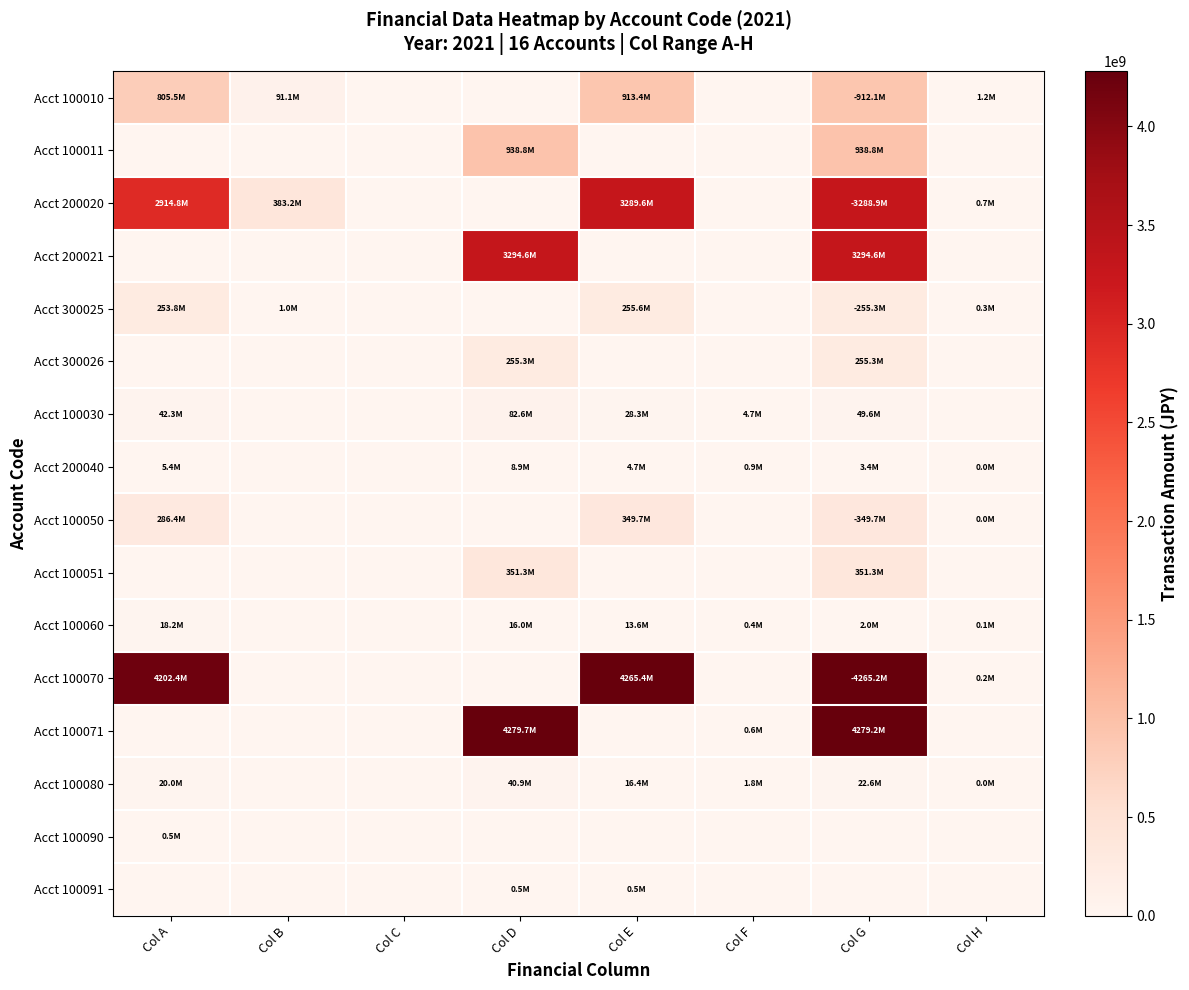

Reading right to left, what are all the values shown in this chart?

Acct 100010: Col H=1213256	Col G=912144327	Col F=0	Col E=913357583	Col D=0	Col C=0	Col B=91146000	Col A=805456000
Acct 100011: Col H=0	Col G=938836468	Col F=0	Col E=0	Col D=938836468	Col C=0	Col B=0	Col A=0
Acct 200020: Col H=703021	Col G=3288899931	Col F=0	Col E=3289602952	Col D=0	Col C=0	Col B=383194000	Col A=2914750000
Acct 200021: Col H=0	Col G=3294584158	Col F=0	Col E=0	Col D=3294584158	Col C=0	Col B=0	Col A=0
Acct 300025: Col H=345803	Col G=255293566	Col F=0	Col E=255639369	Col D=0	Col C=0	Col B=1047000	Col A=253847000
Acct 300026: Col H=0	Col G=255293566	Col F=0	Col E=0	Col D=255293566	Col C=0	Col B=0	Col A=0
Acct 100030: Col H=0	Col G=49646751	Col F=4692767	Col E=28259924	Col D=82599442	Col C=0	Col B=0	Col A=42307000
Acct 200040: Col H=5185	Col G=3393722	Col F=859030	Col E=4660913	Col D=8908480	Col C=0	Col B=0	Col A=5394000
Acct 100050: Col H=24600	Col G=349718900	Col F=0	Col E=349743500	Col D=0	Col C=0	Col B=0	Col A=286431000
Acct 100051: Col H=0	Col G=351282100	Col F=0	Col E=0	Col D=351282100	Col C=0	Col B=0	Col A=0
Acct 100060: Col H=50000	Col G=2018092	Col F=417920	Col E=13582903	Col D=15968915	Col C=0	Col B=0	Col A=18205000
Acct 100070: Col H=196667	Col G=4265240875	Col F=0	Col E=4265437542	Col D=0	Col C=0	Col B=0	Col A=4202364000
Acct 100071: Col H=0	Col G=4279162299	Col F=563301	Col E=0	Col D=4279725600	Col C=0	Col B=0	Col A=0
Acct 100080: Col H=1444	Col G=22635270	Col F=1831653	Col E=16393918	Col D=40859397	Col C=0	Col B=0	Col A=20049000
Acct 100090: Col H=0	Col G=0	Col F=0	Col E=0	Col D=0	Col C=0	Col B=0	Col A=501000
Acct 100091: Col H=0	Col G=0	Col F=0	Col E=501500	Col D=501500	Col C=0	Col B=0	Col A=0